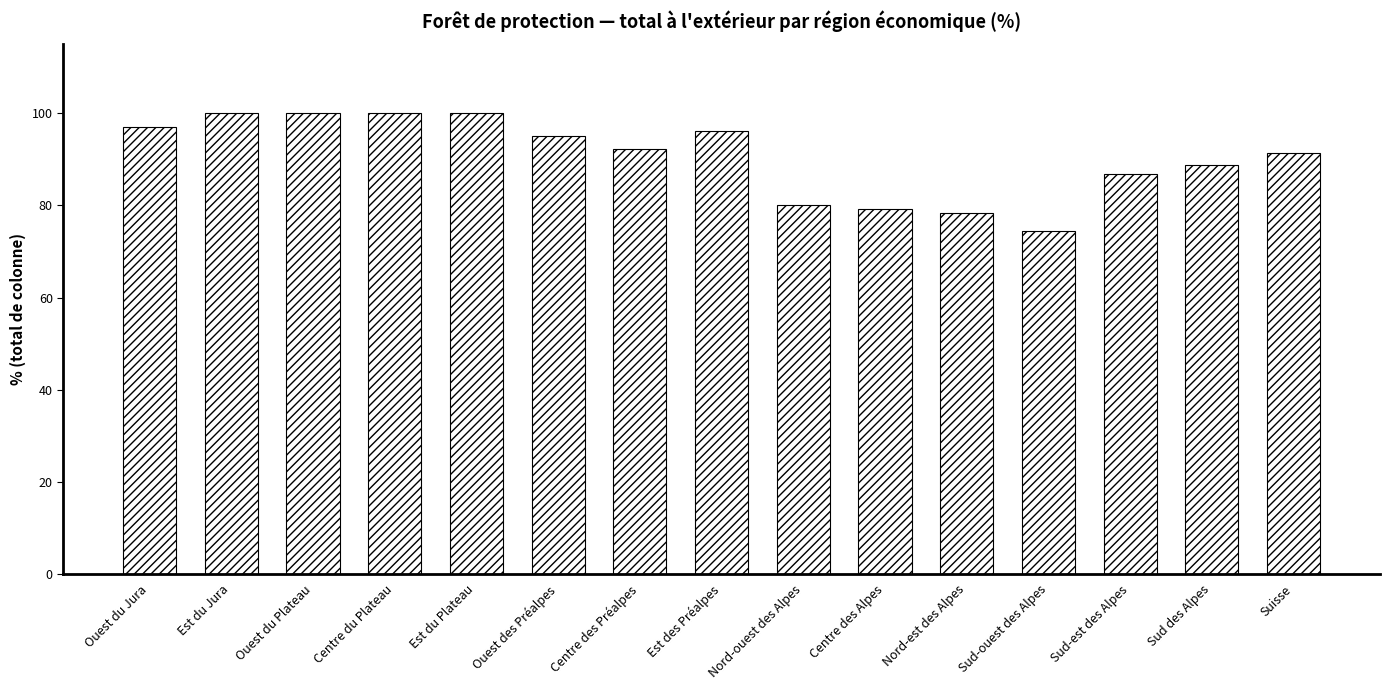

Reading left to right, list all the values displayed in this chart.

97.0	100.0	100.0	100.0	100.0	95.0	92.2	96.1	80.2	79.3	78.3	74.5	86.9	88.8	91.3